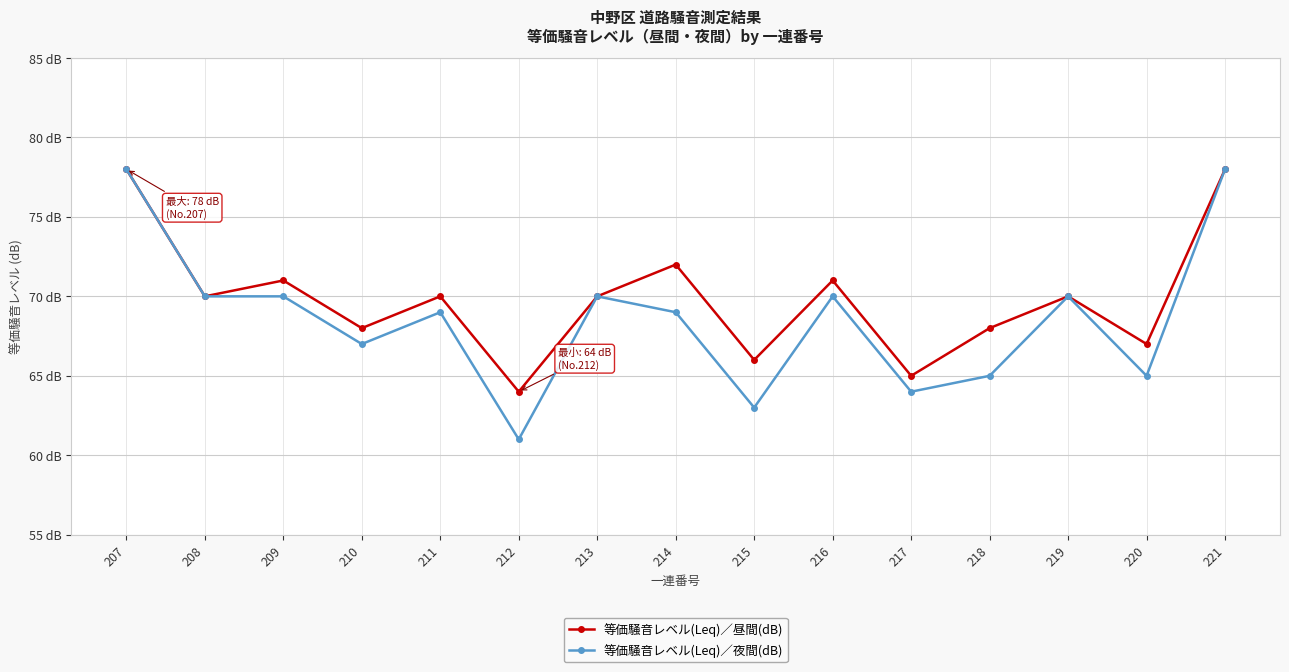

True or false: 等価騒音レベル(Leq)／夜間(dB) has a value of 15 at 211.

False